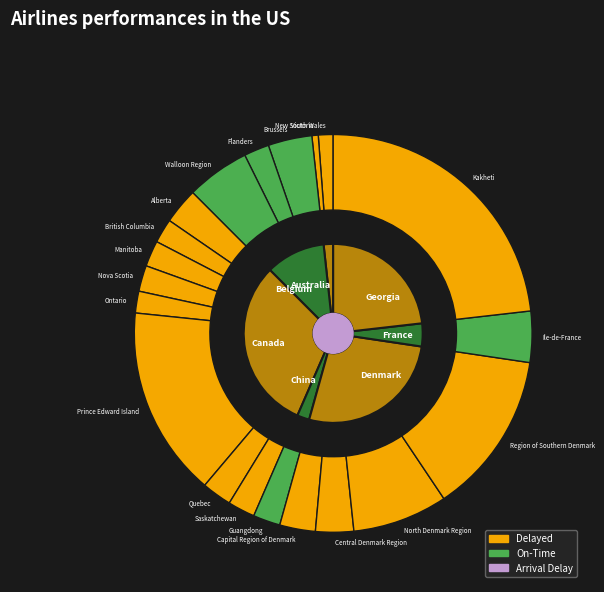

What is the change in value from New South Wales to Brussels?

+0.1